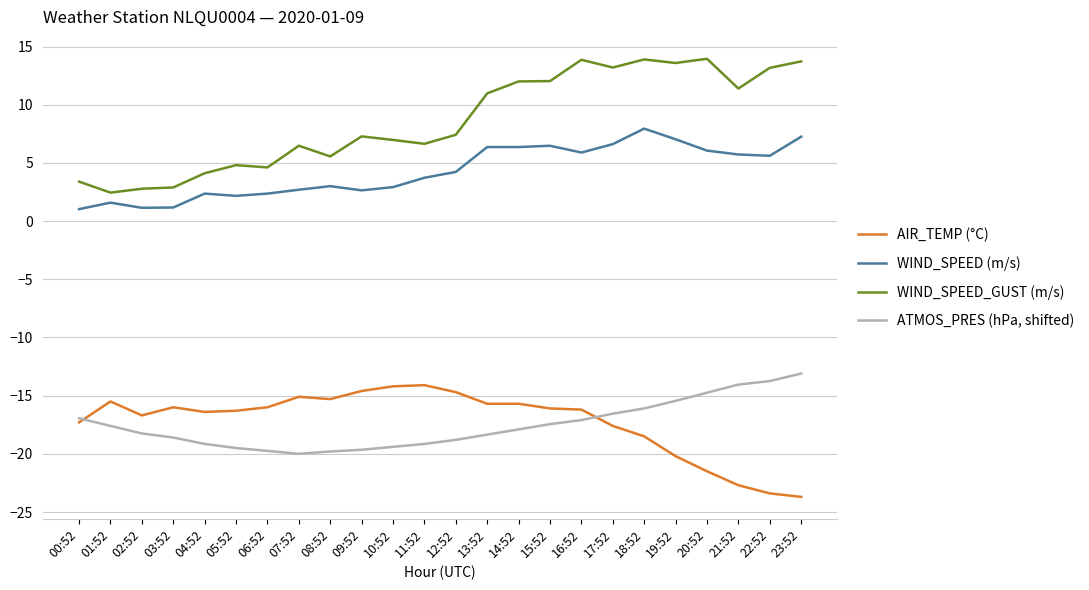

The value of ATMOS_PRES (hPa, shifted) at 03:52 is -32.0. True or false?

False